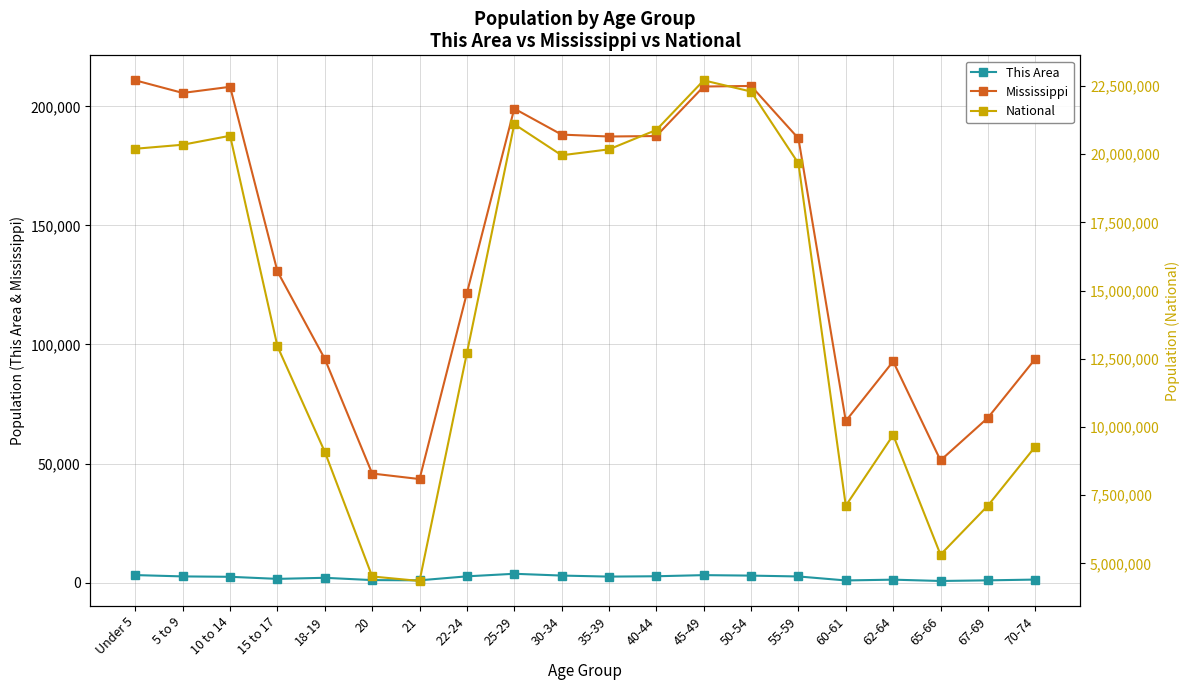

What is the value of the This Area point at the 17th from the left?

1215